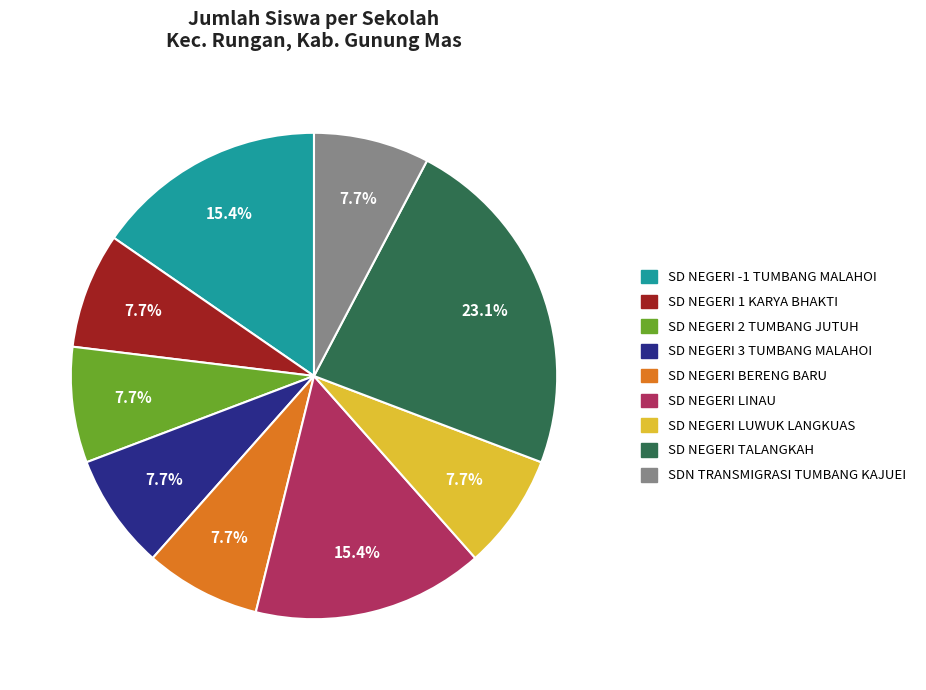

To the nearest percent, what is the difference between the SD NEGERI LINAU and SD NEGERI LUWUK LANGKUAS slice percentages?

8%